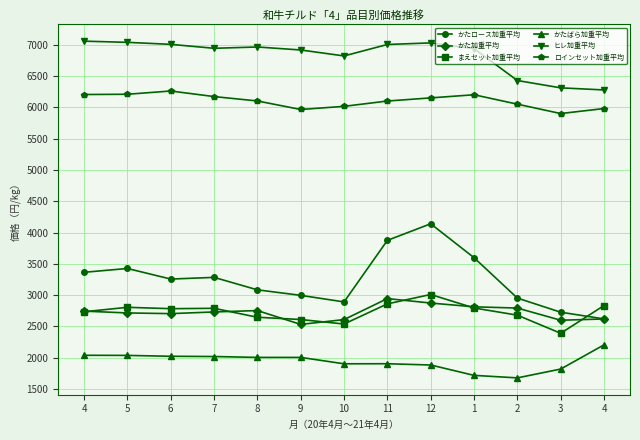

How many interior local peaks does the ロインセット加重平均 series have?

2